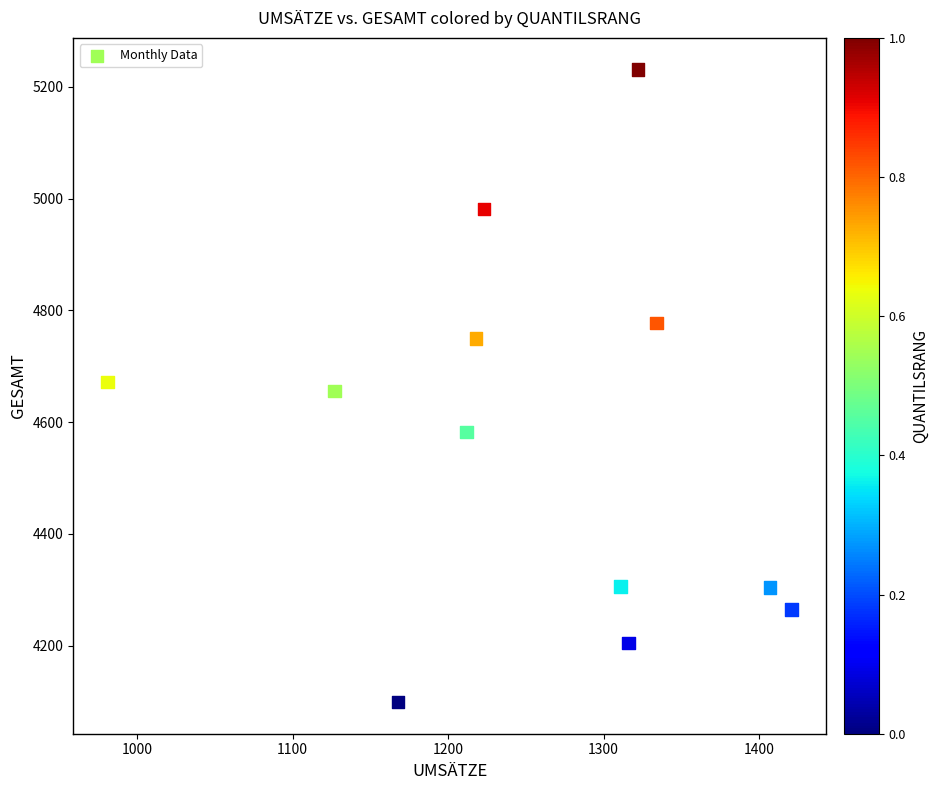

What is the range of X values (max minus min)?

440